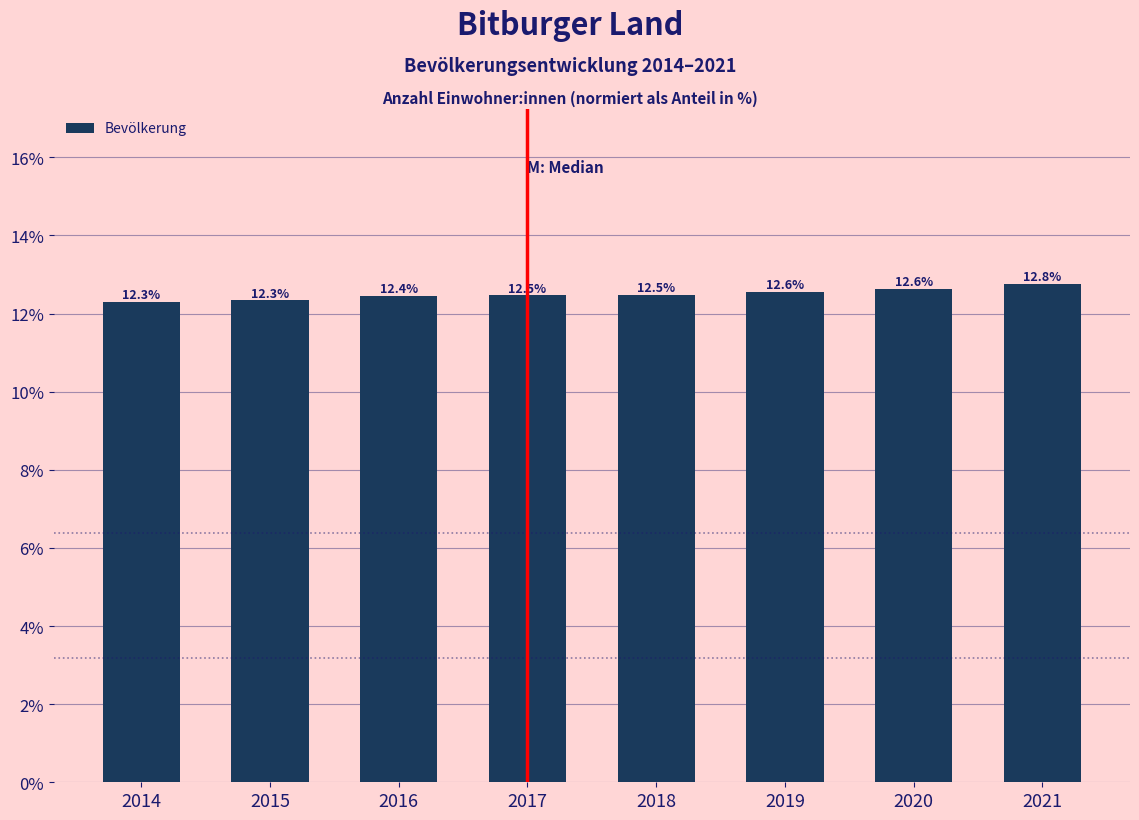

Reading left to right, list all the values displayed in this chart.

12.3	12.3	12.4	12.5	12.5	12.6	12.6	12.8